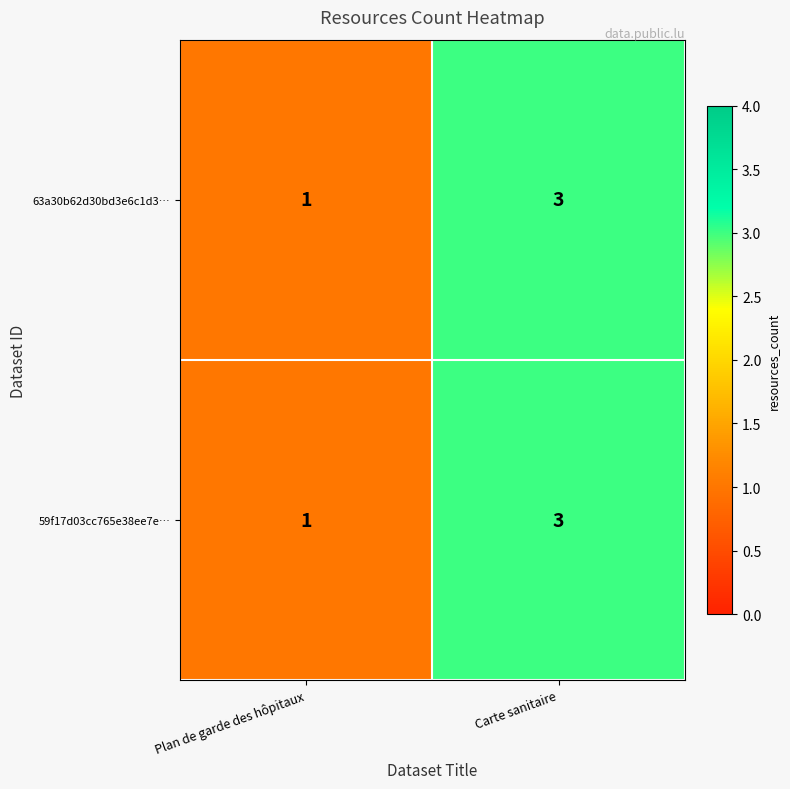

What is the total value across all series at Carte sanitaire?

6